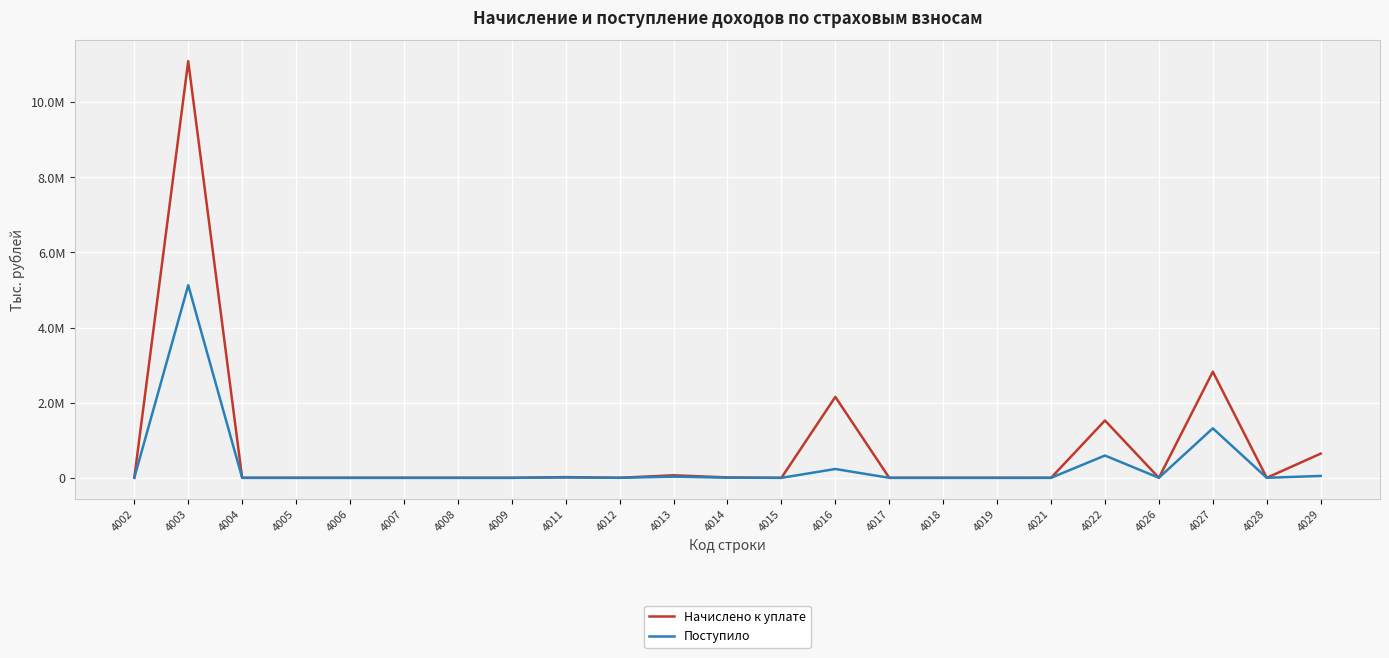

What are all the series names shown in the legend?

Начислено к уплате, Поступило